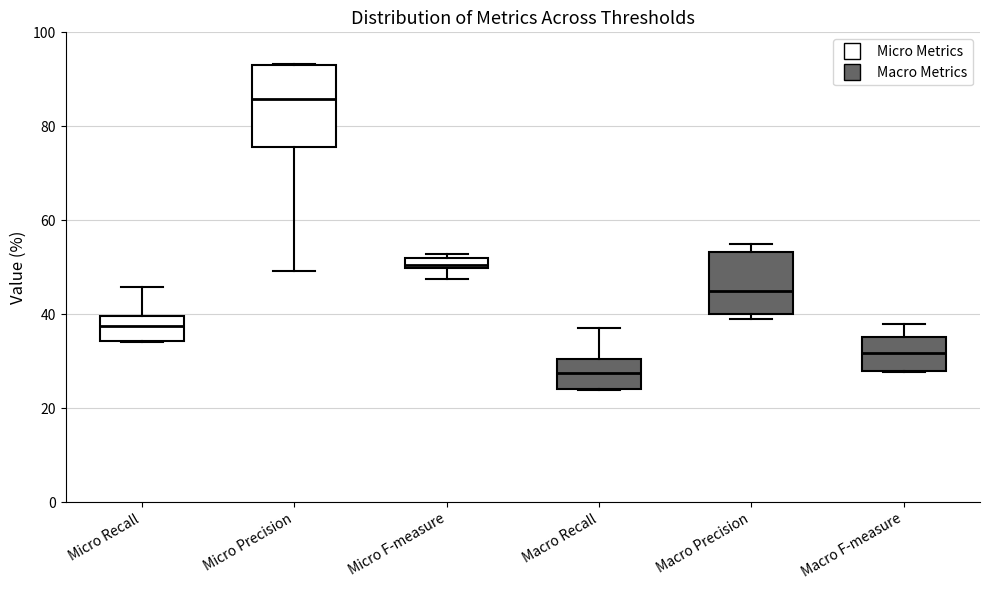

Where does the lower whisker of the box for Micro F-measure end on the y-axis? The values are not printed on the chart, so give them approximately, as read against the axis.

48